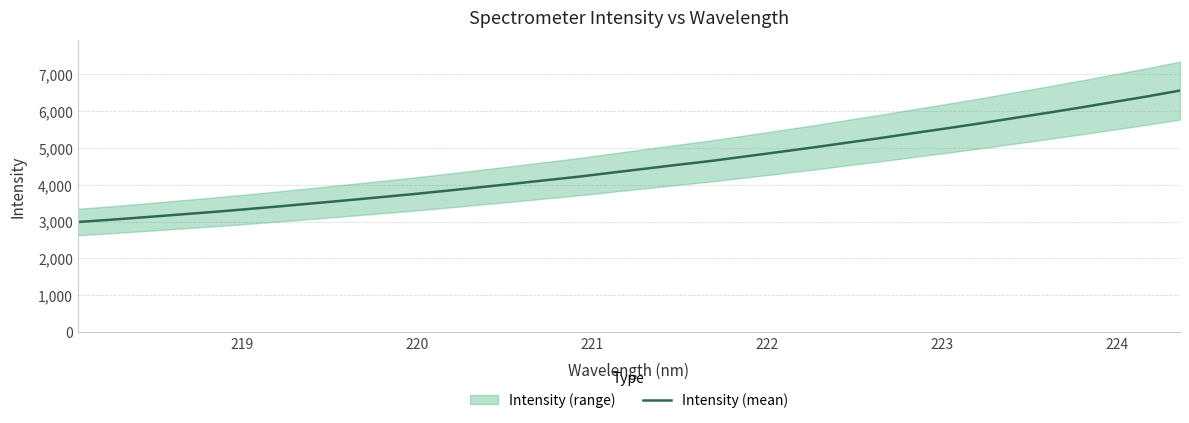

What is the highest value of the Intensity (mean) series?

6549.5